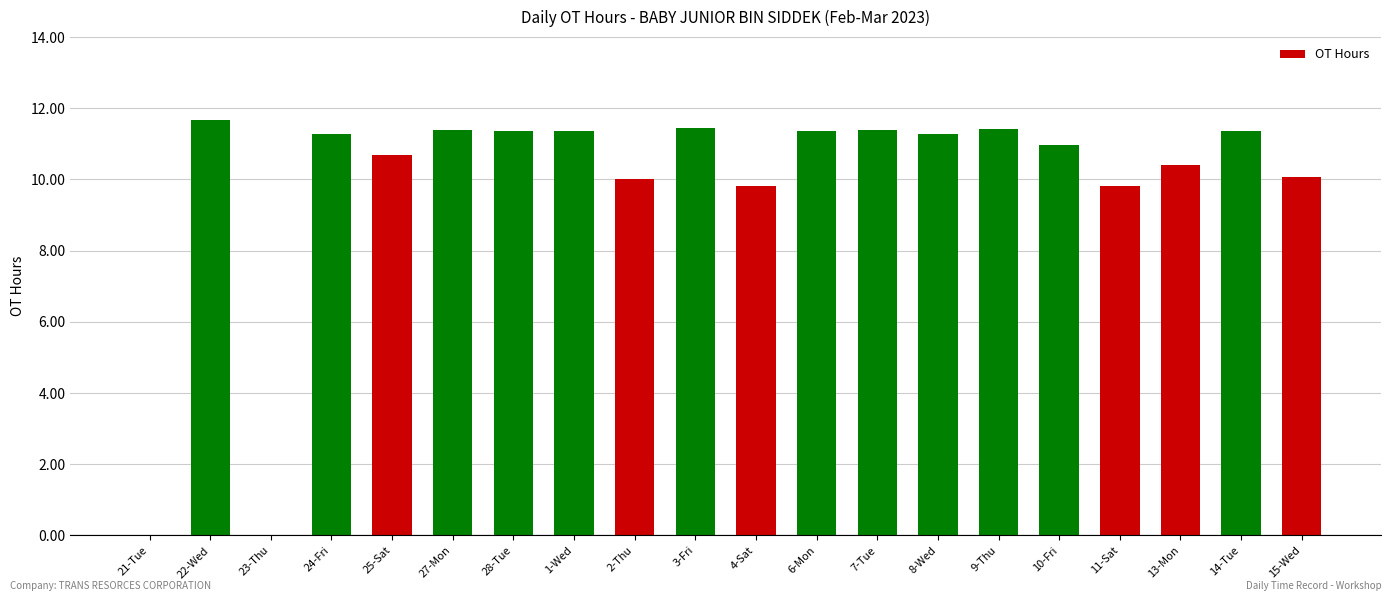

How many distinct data groups are displayed?

1